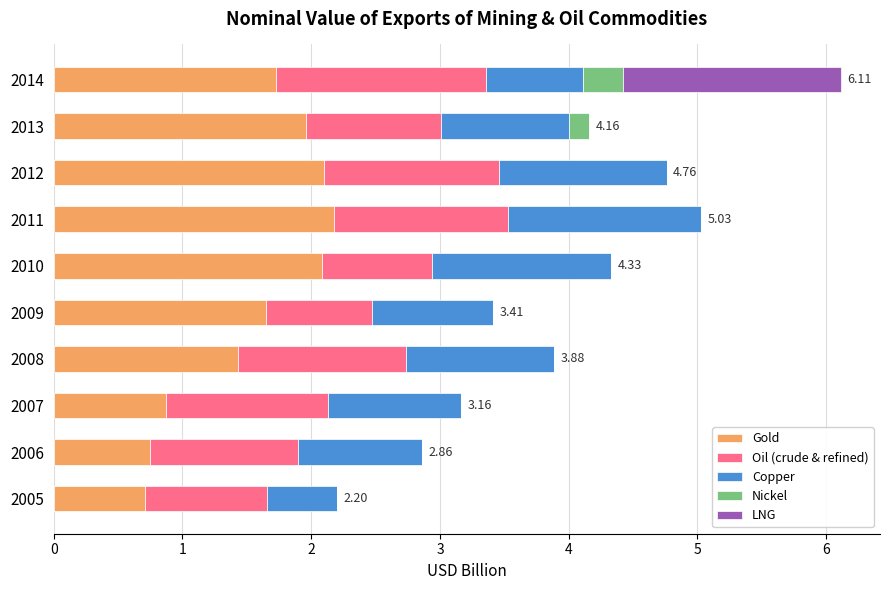

At which category is the sum across all series the highest?

2014